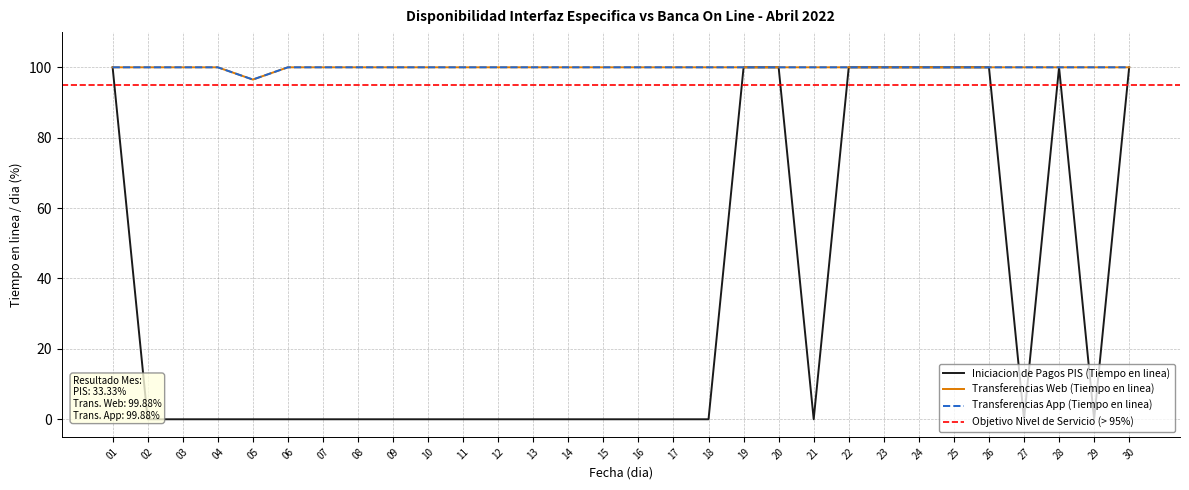

True or false: Transferencias Web (Tiempo en linea) and Transferencias App (Tiempo en linea) cross at least once.

False